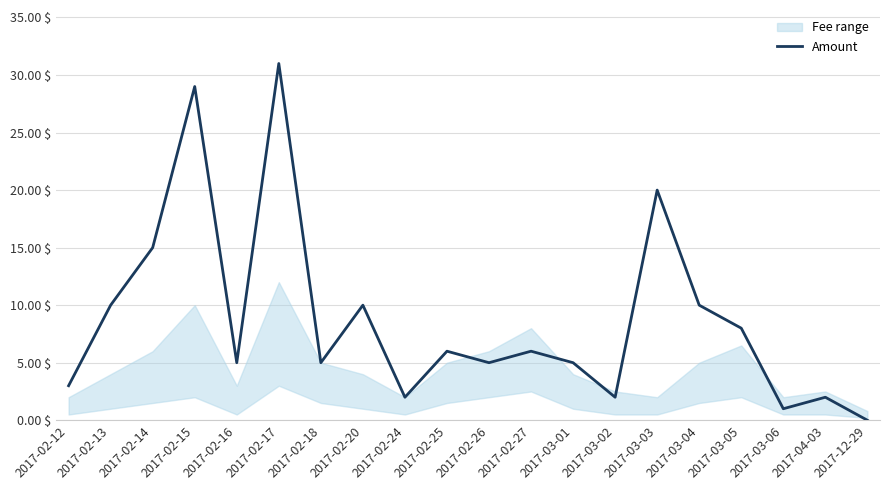

The chart shows a value of 10.0 at 2017-02-20. True or false?

True